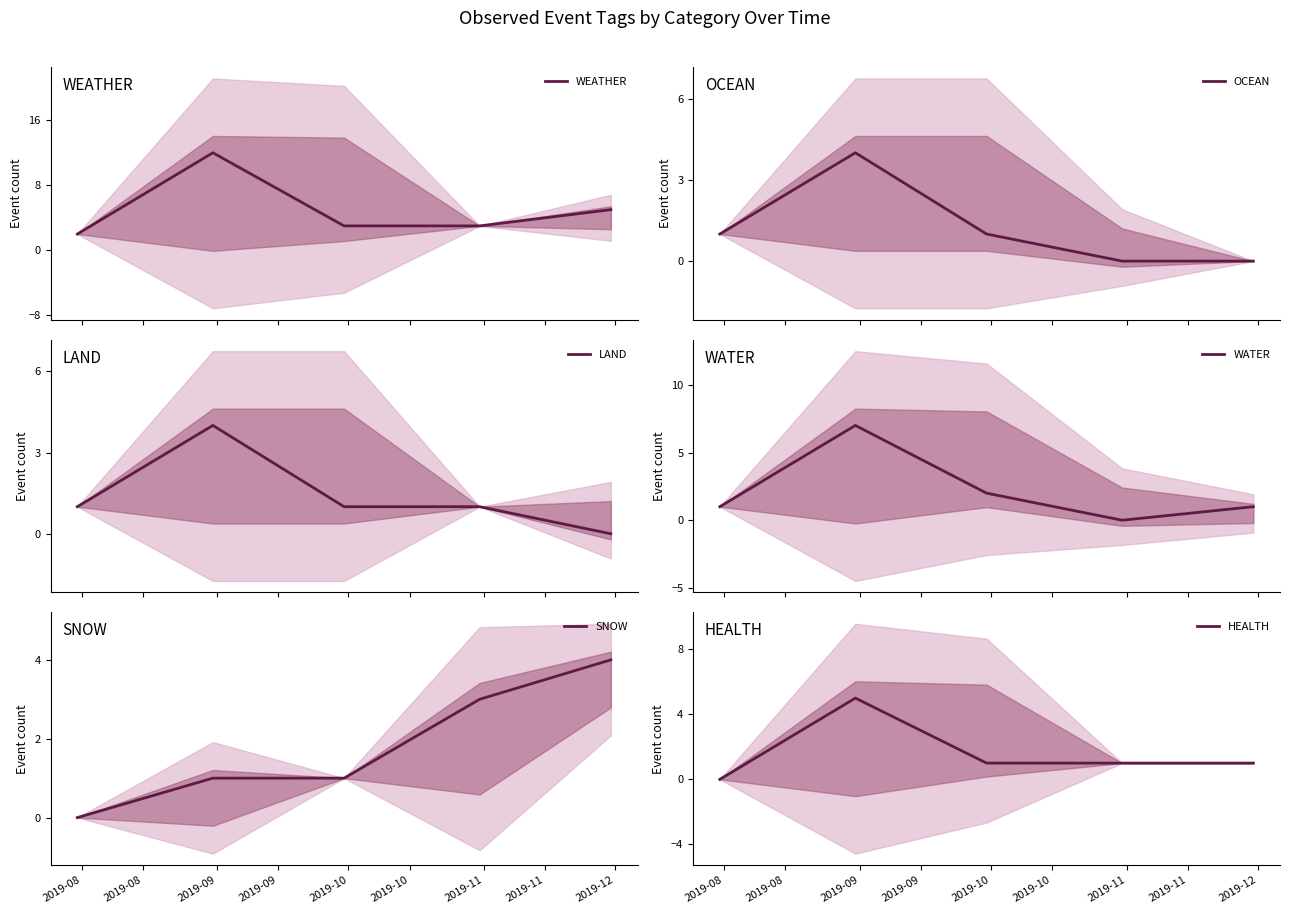

True or false: OCEAN and WATER intersect in this chart.

False